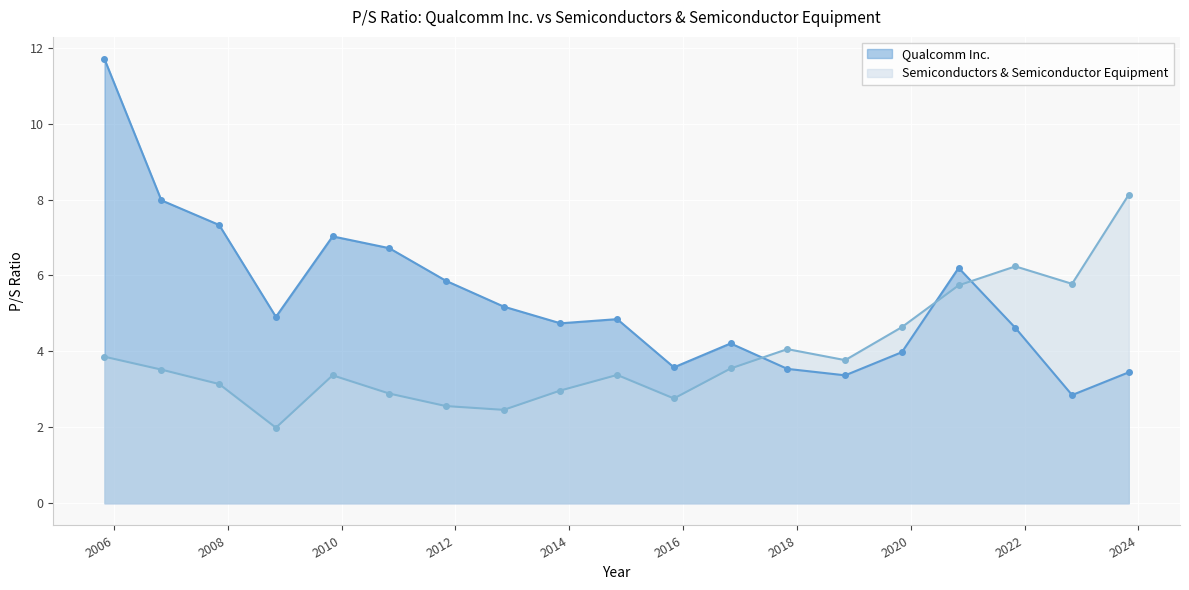

Between 2009-11-05 and 2021-11-03, which series saw the biggest shift?

Semiconductors & Semiconductor Equipment